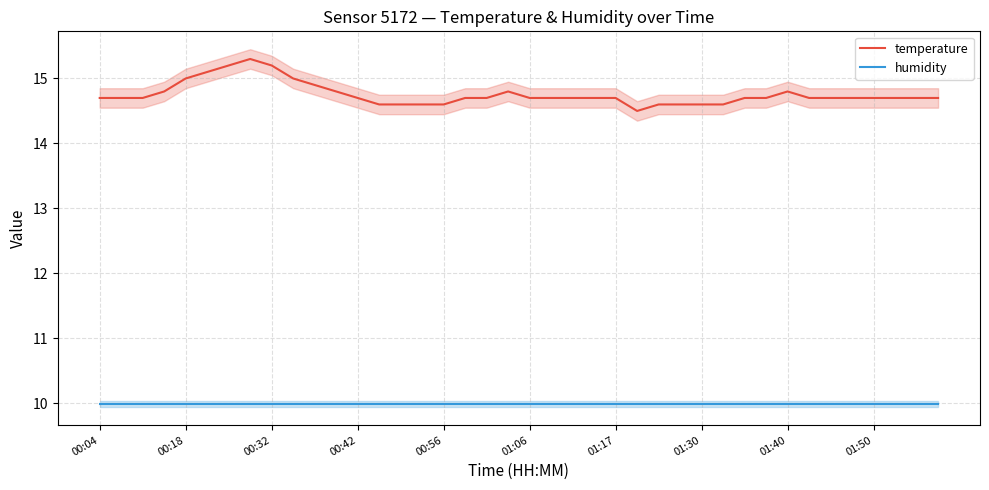

What is the sum of all humidity values?

399.6